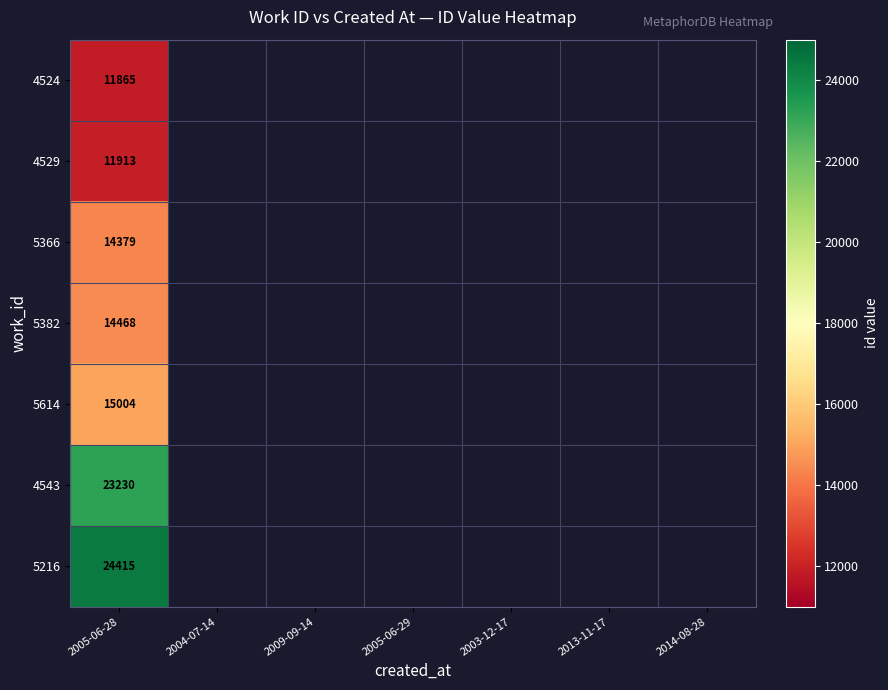

Rank the categories by 4543 value from highest to lowest.

2005-06-28, 2004-07-14, 2009-09-14, 2005-06-29, 2003-12-17, 2013-11-17, 2014-08-28